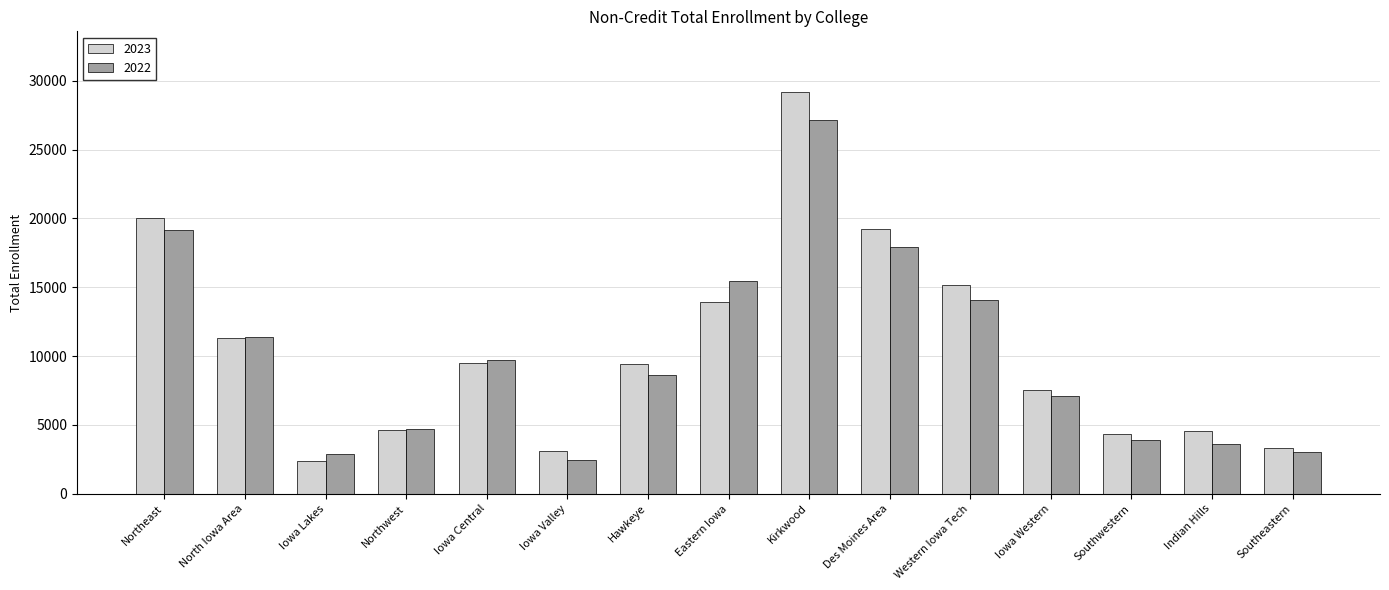

True or false: 2022 has a value of 15392 at Iowa Central.

False